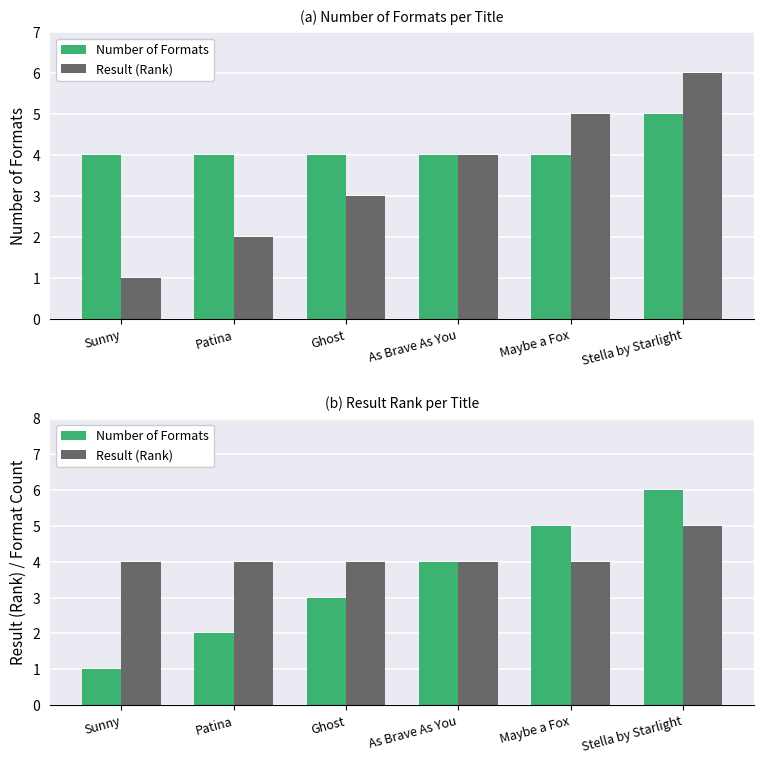

What are all the series names shown in the legend?

Number of Formats, Result (Rank)